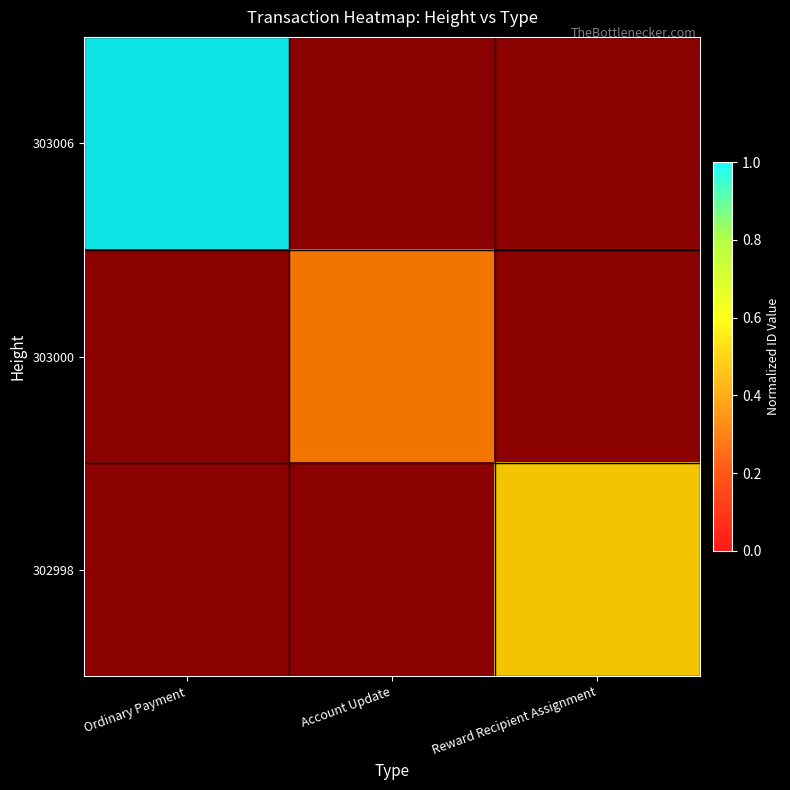

Is it true that 303000 equals 0.3 at Account Update?

True